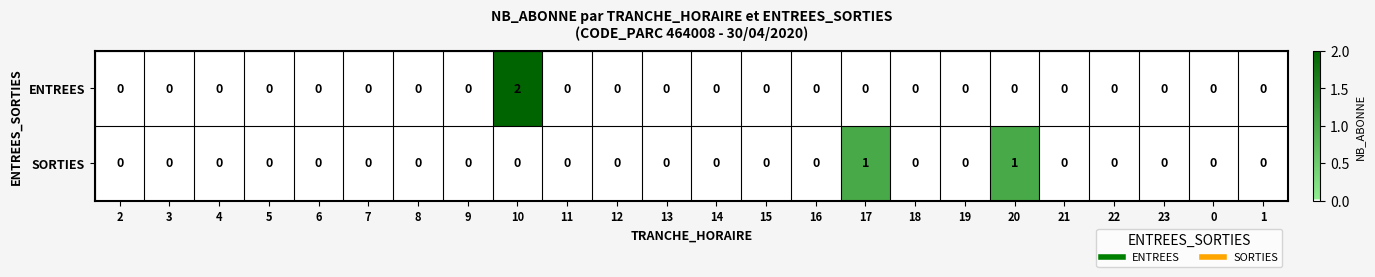

Rank the series by their maximum value, from lowest to highest.

SORTIES, ENTREES